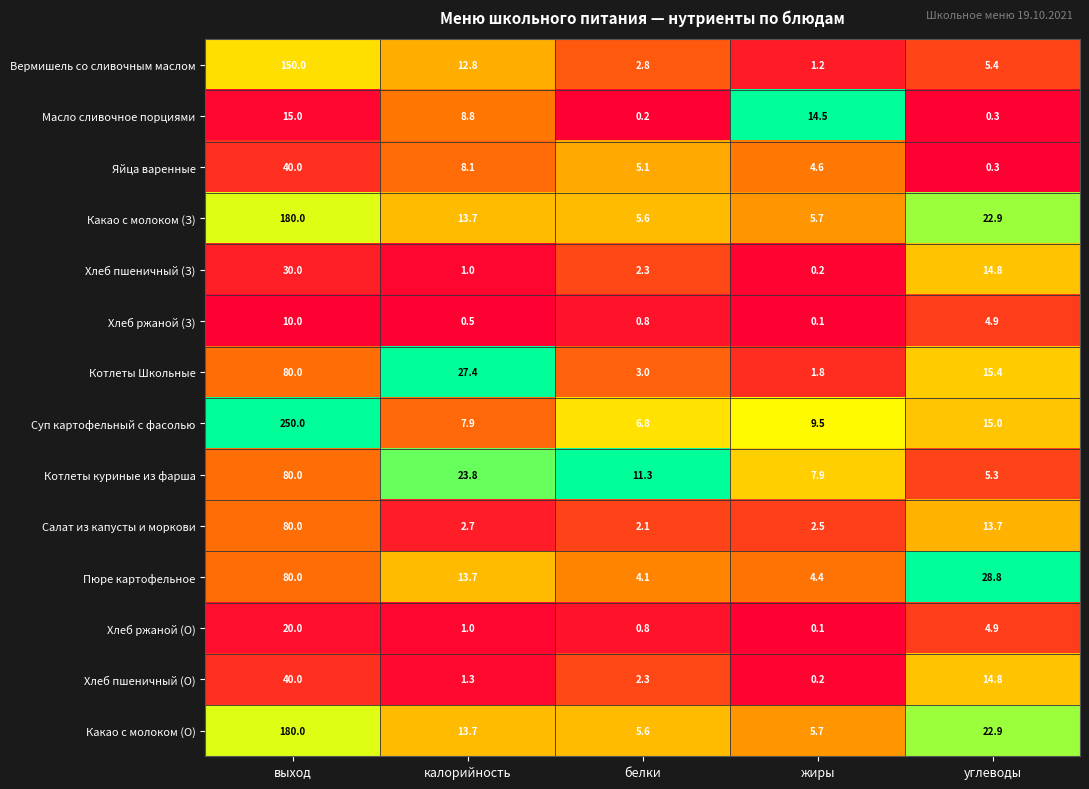

Which series has the largest total across all categories?

Суп картофельный с фасолью